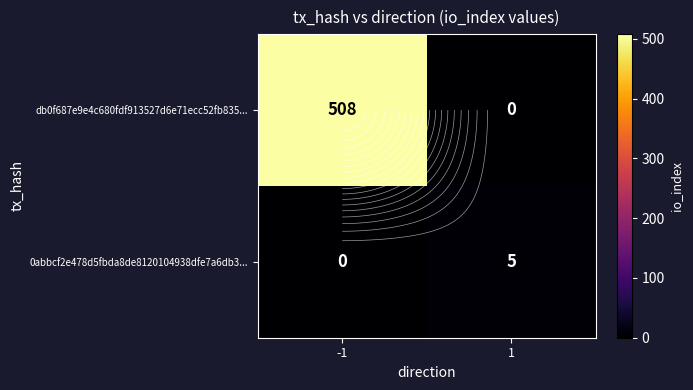

At -1, list the series in order from smallest to largest.

0abbcf2e478d5fbda8de8120104938dfe7a6db3..., db0f687e9e4c680fdf913527d6e71ecc52fb835...